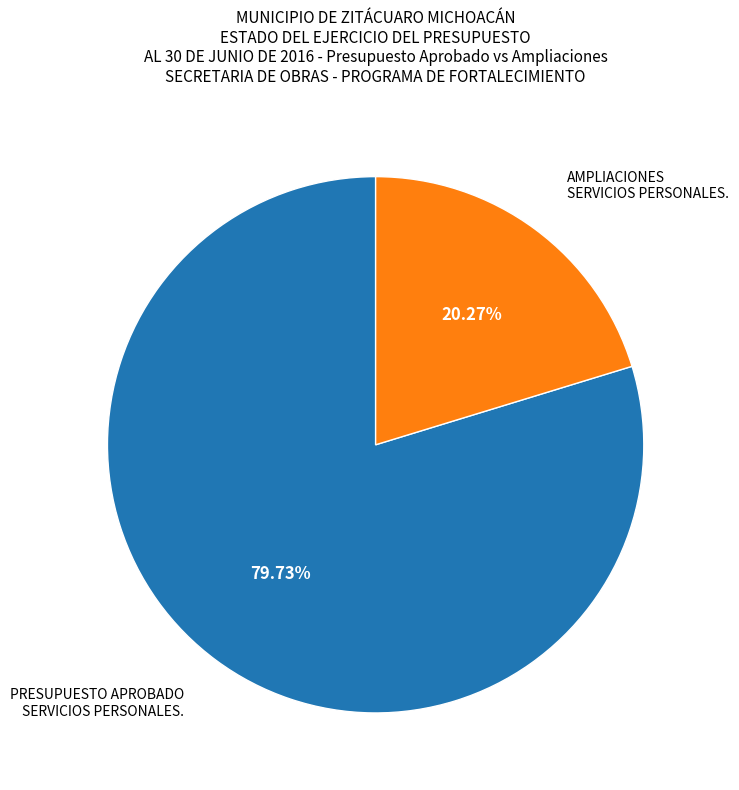

How many slices are in this pie chart?

2